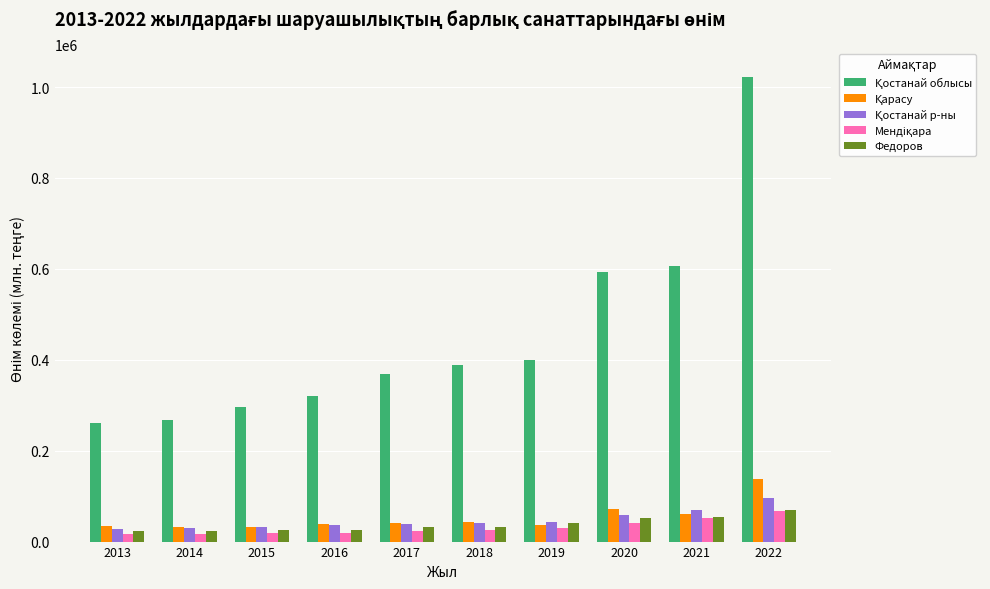

What is the maximum value for Федоров?

69644.2